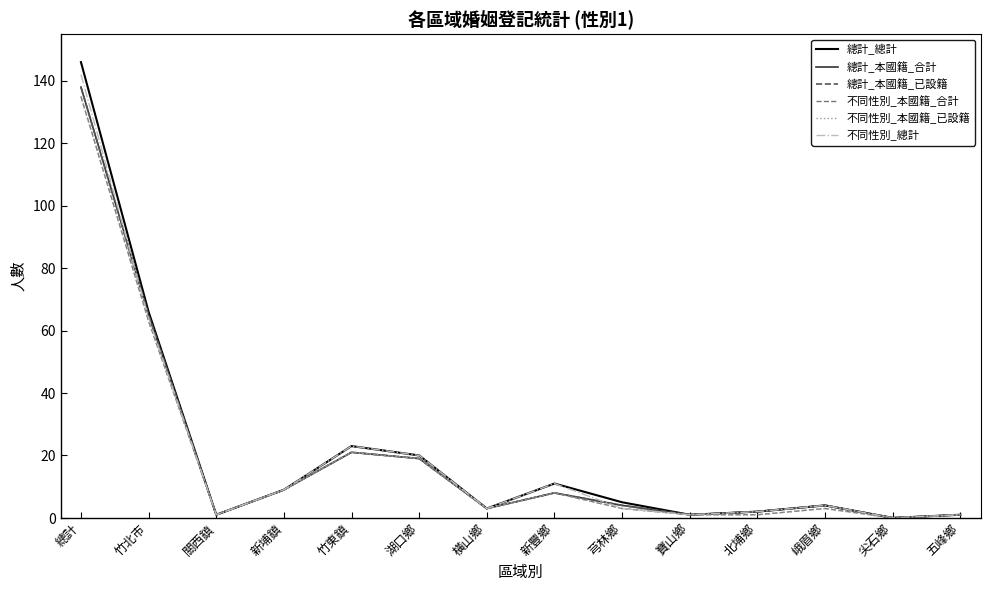

At which category does 總計_本國籍_已設籍 reach its first local valley?

關西鎮